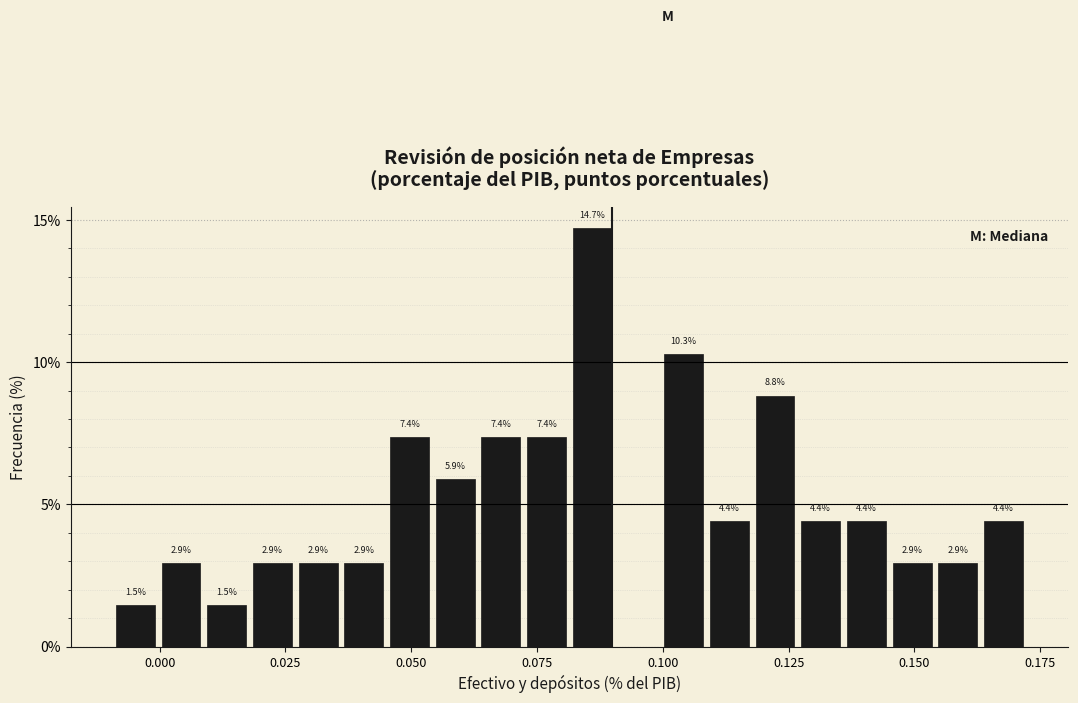

Read against the x-axis, roughly where is the centre of the tallest bar?

0.085